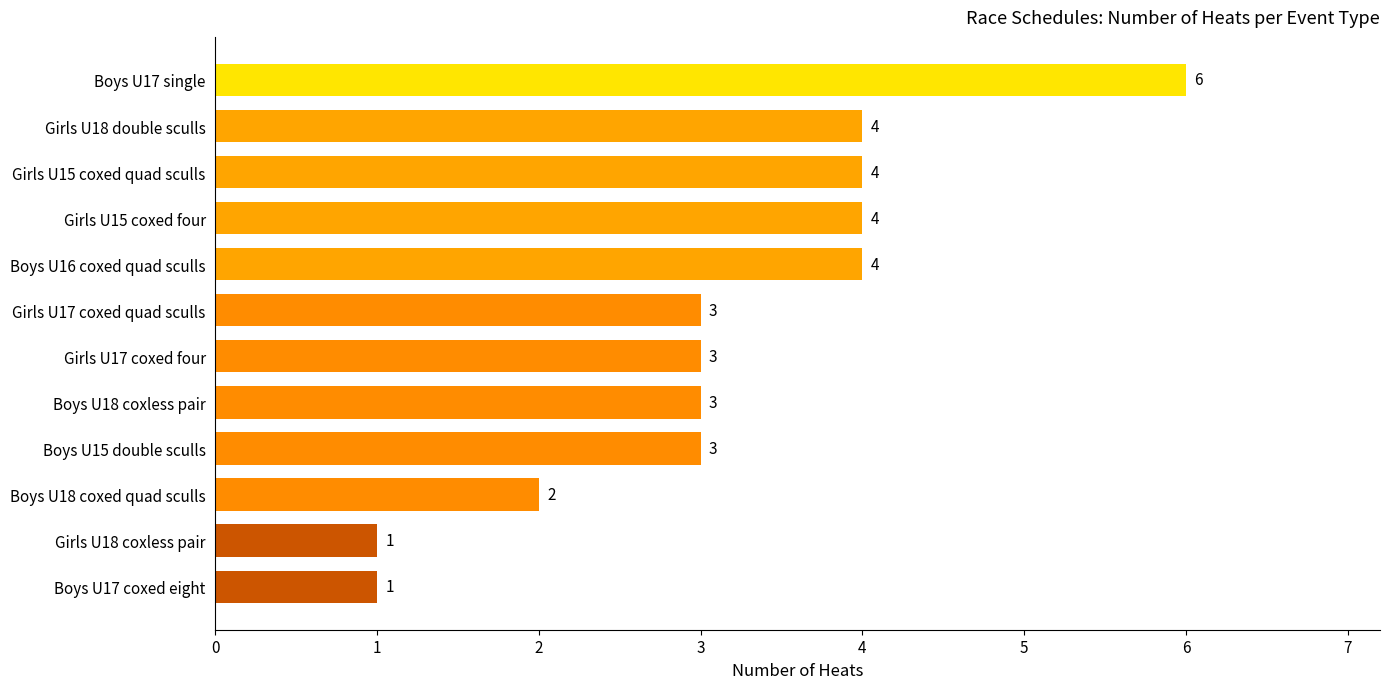

True or false: the data shows 6 at Boys U17 single.

True